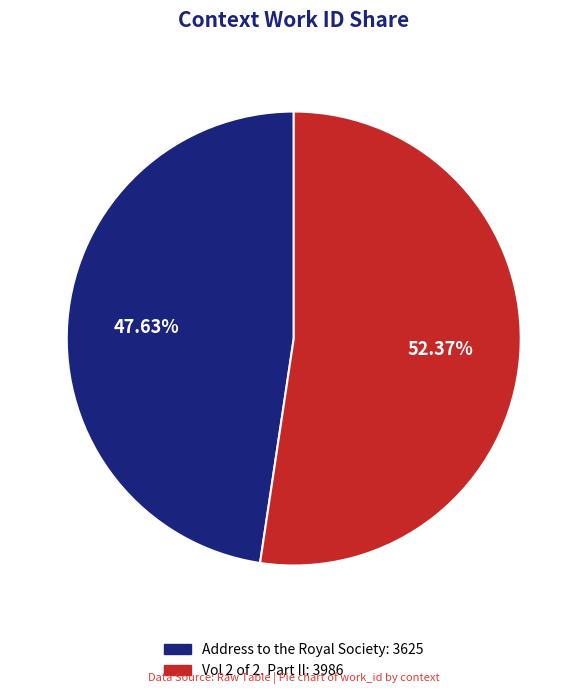

True or false: Vol 2 of 2. Part II accounts for 46% of the total.

False